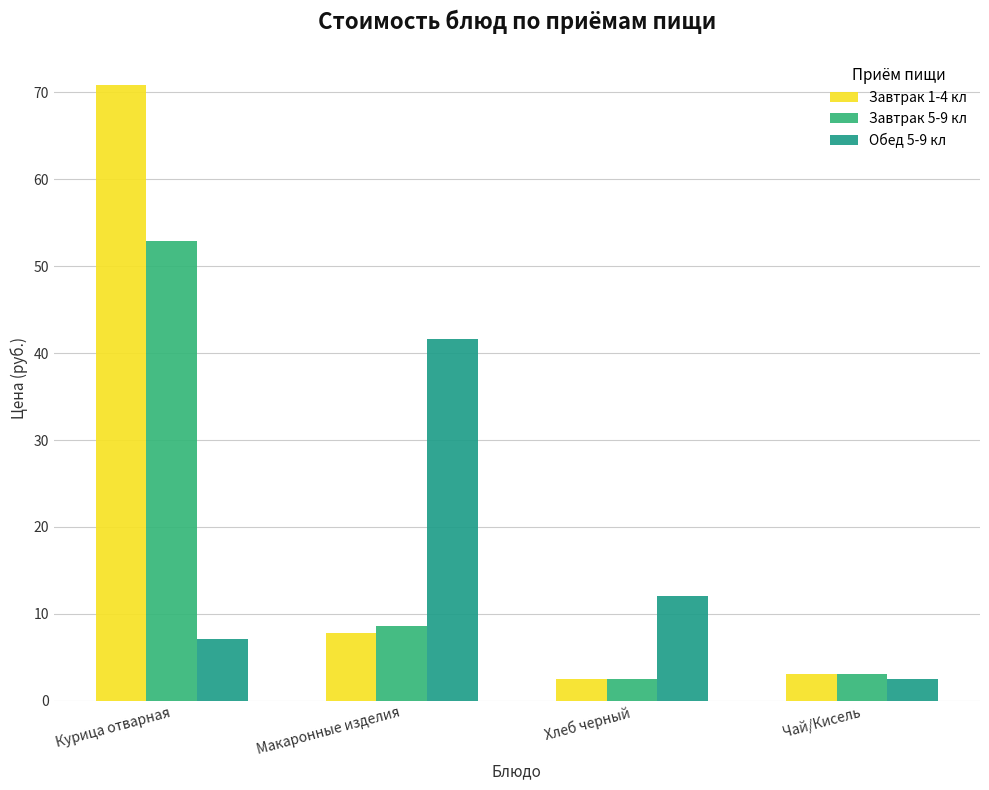

What is the label of the 2nd bar from the right?

Хлеб черный